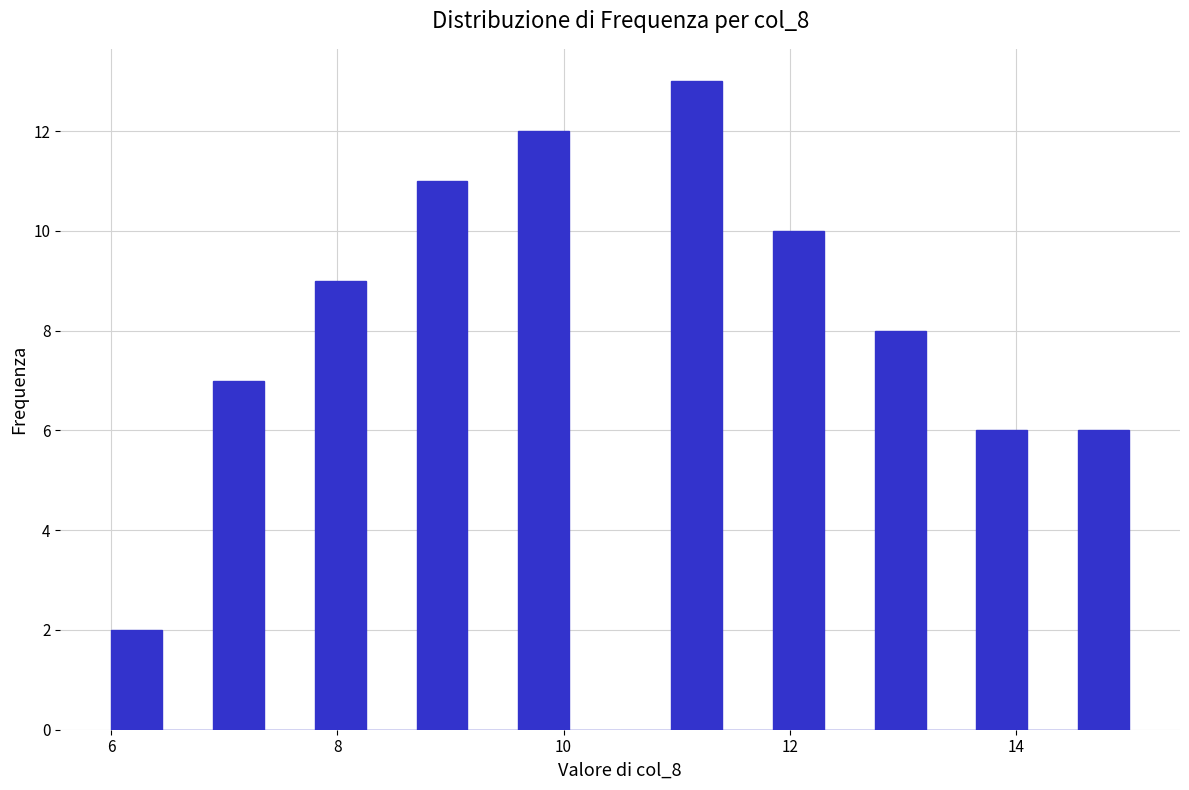

Read against the x-axis, roughly where is the centre of the tallest bar?

11.2